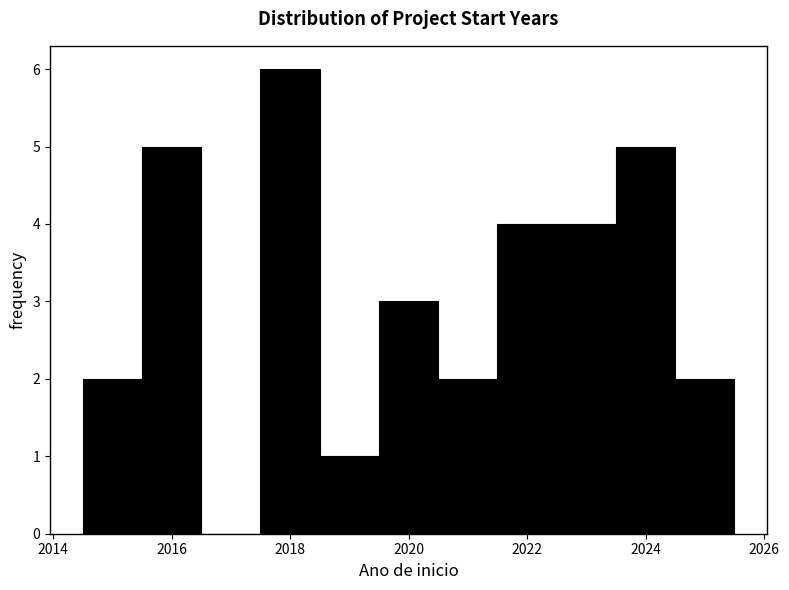

Over which range of the x-axis is the bar tallest?

2017.5 to 2018.5